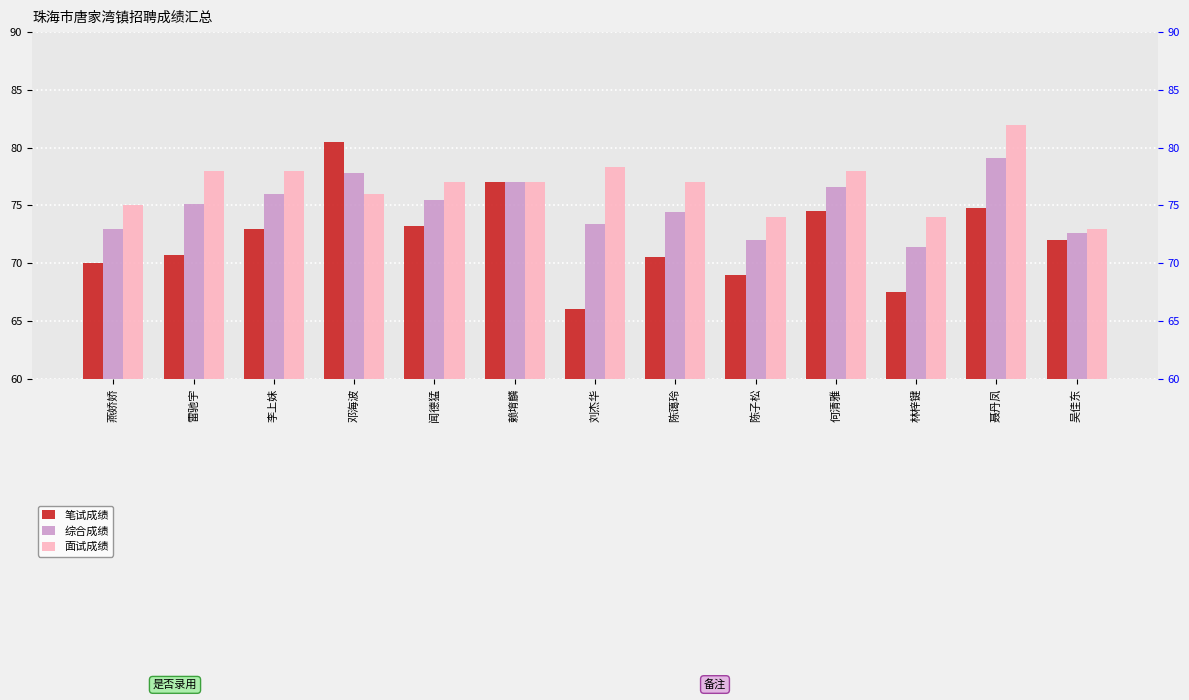

At which label does 笔试成绩 reach its peak?

邓海波